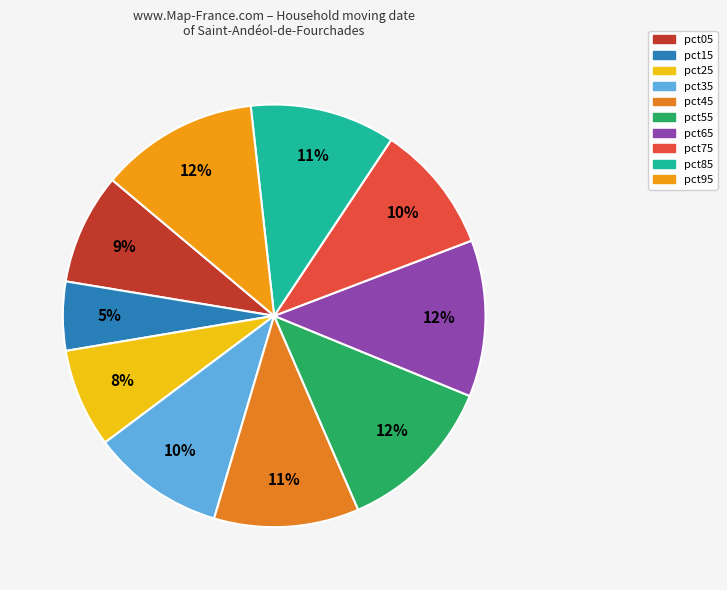

Is it true that pct85 is 11% of the pie?

True